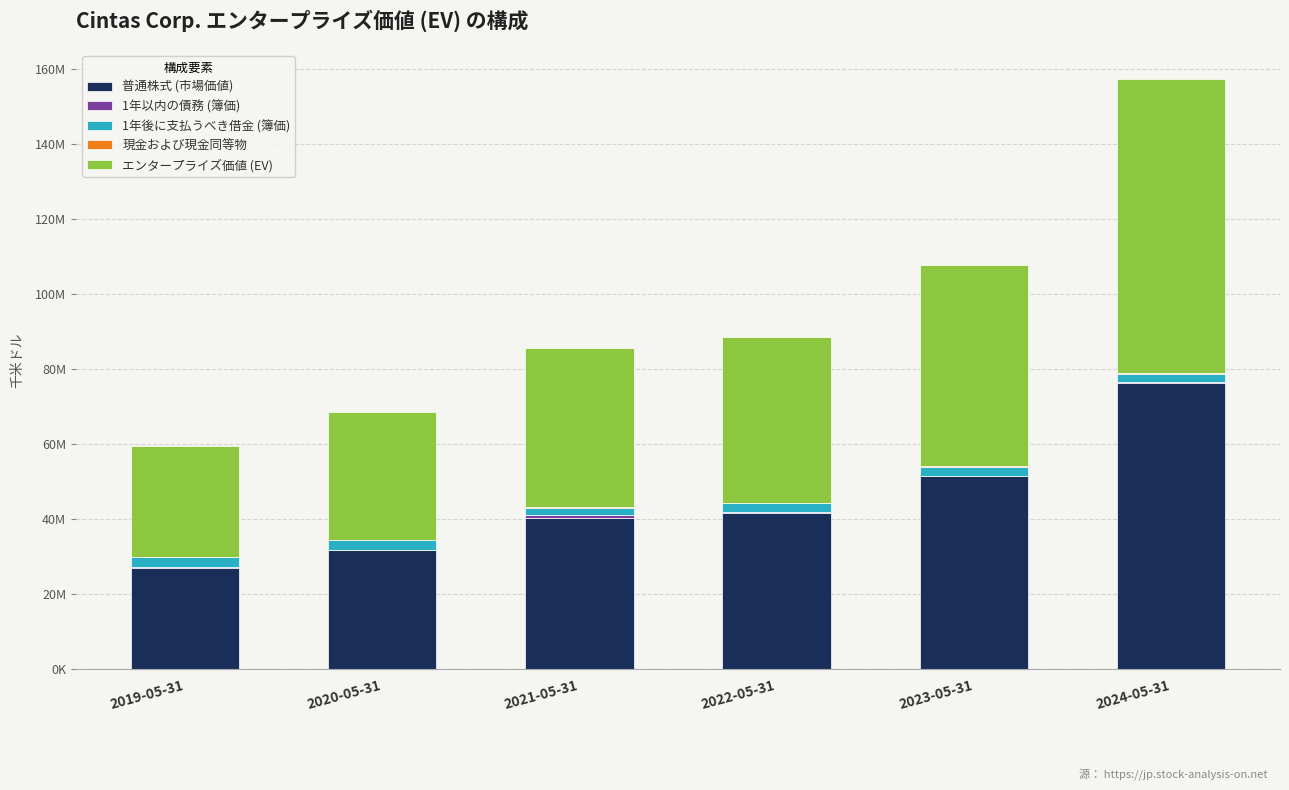

Are the bars horizontal?

No